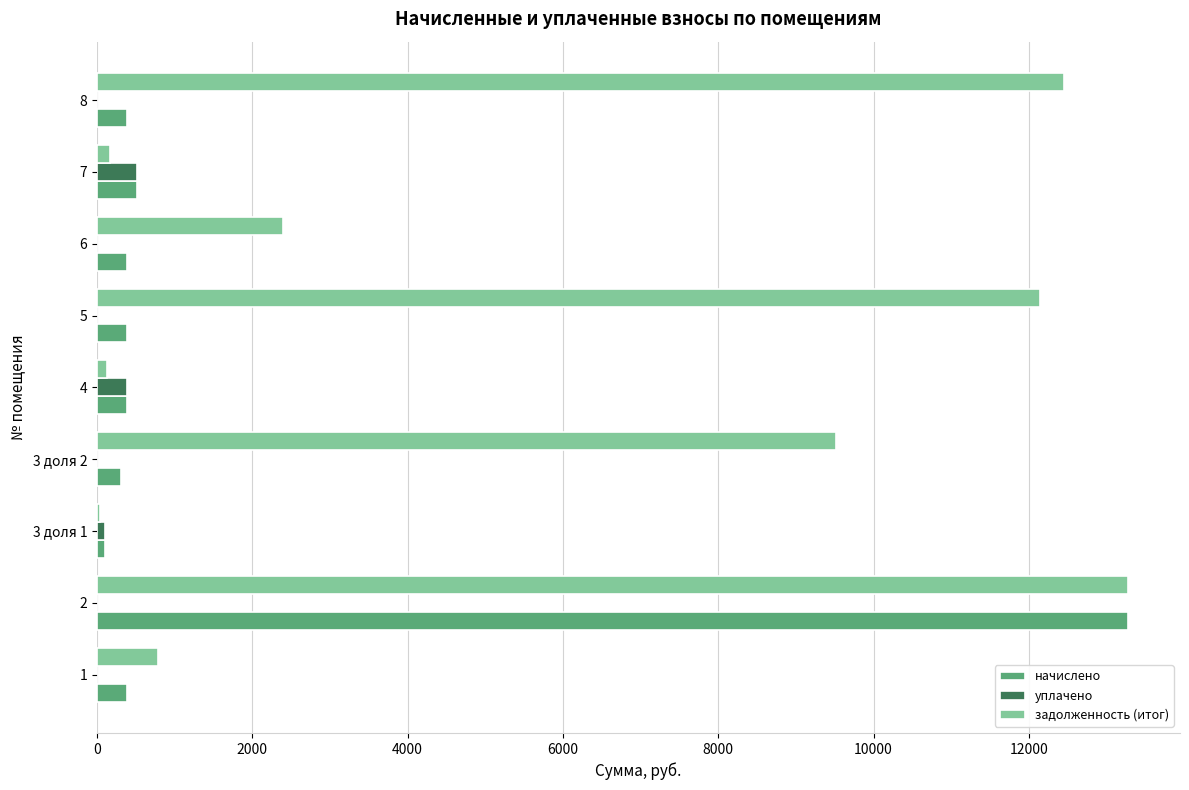

Is the value of начислено at 5 greater than the value of задолженность (итог) at 1?

No